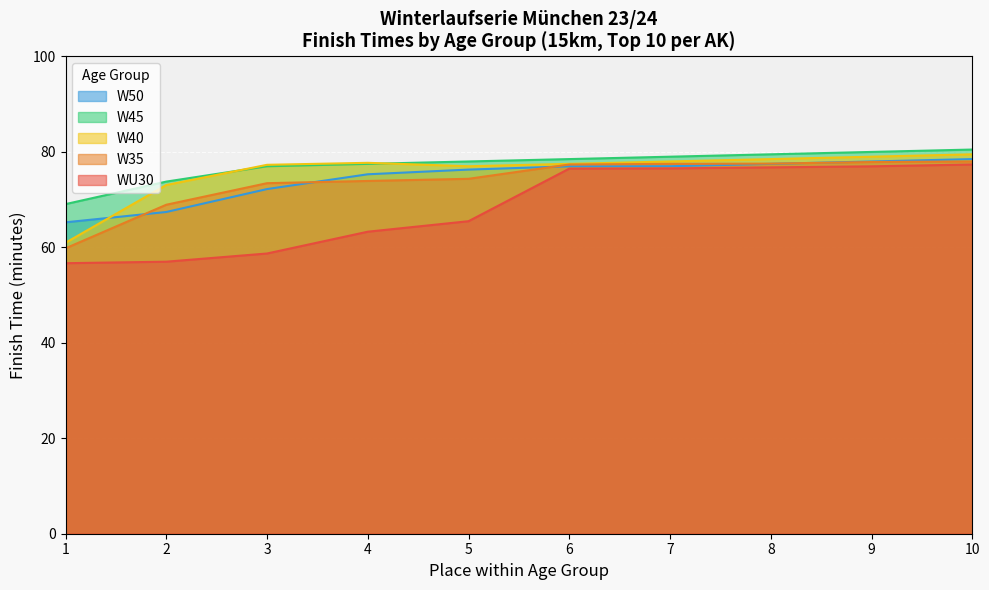

List the labels in order of W35 value, largest first.

10, 9, 8, 7, 6, 5, 4, 3, 2, 1